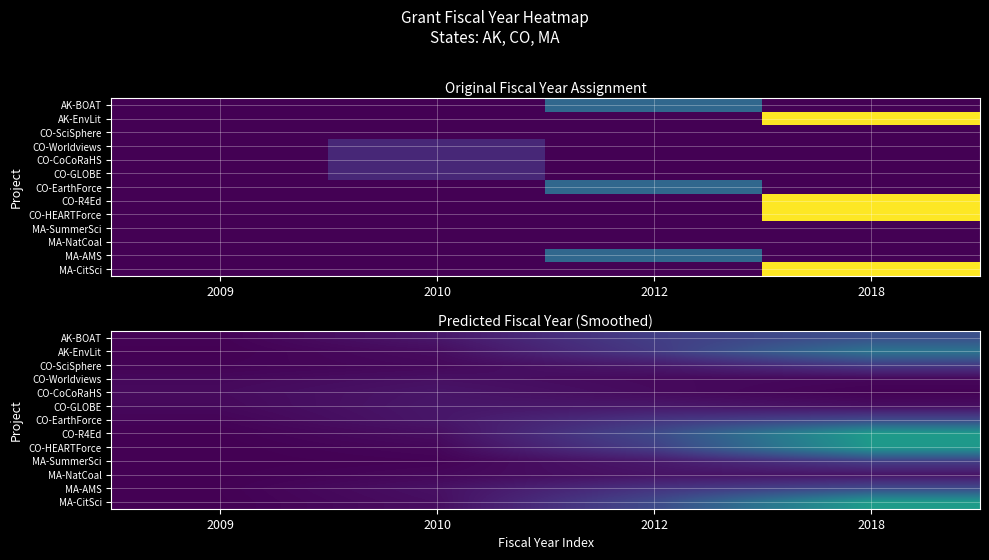

What is the average value of the CO-SciSphere series?

0.1